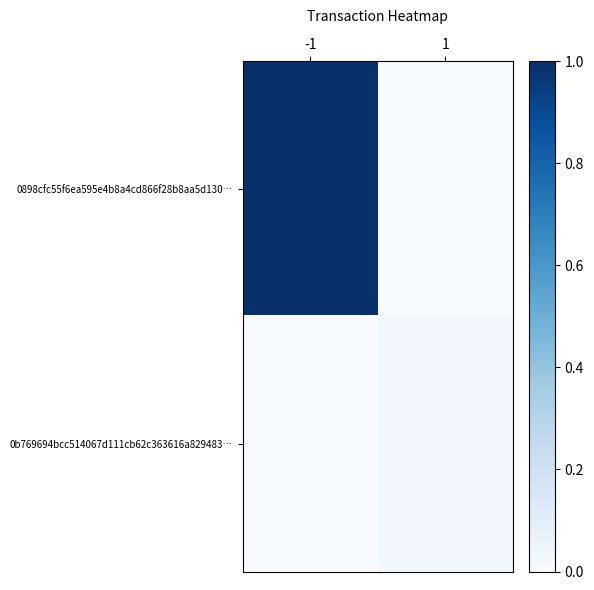

Reading right to left, what are all the values shown in this chart?

0898cfc55f6ea595e4b8a4cd866f28b8aa5d130…: 1=0.0	-1=1.0
0b769694bcc514067d111cb62c363616a829483…: 1=0.0	-1=0.0